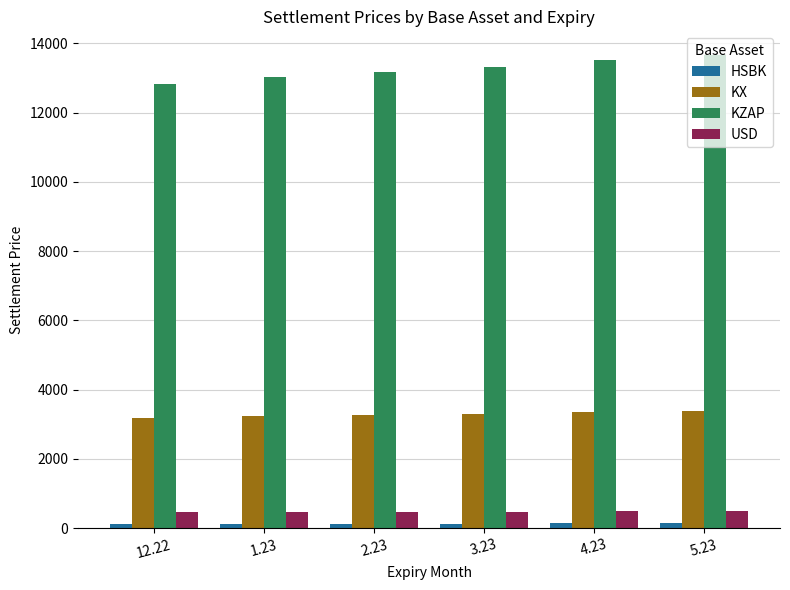

What is the sum of the USD values at 2.23 and 12.22?

946.3